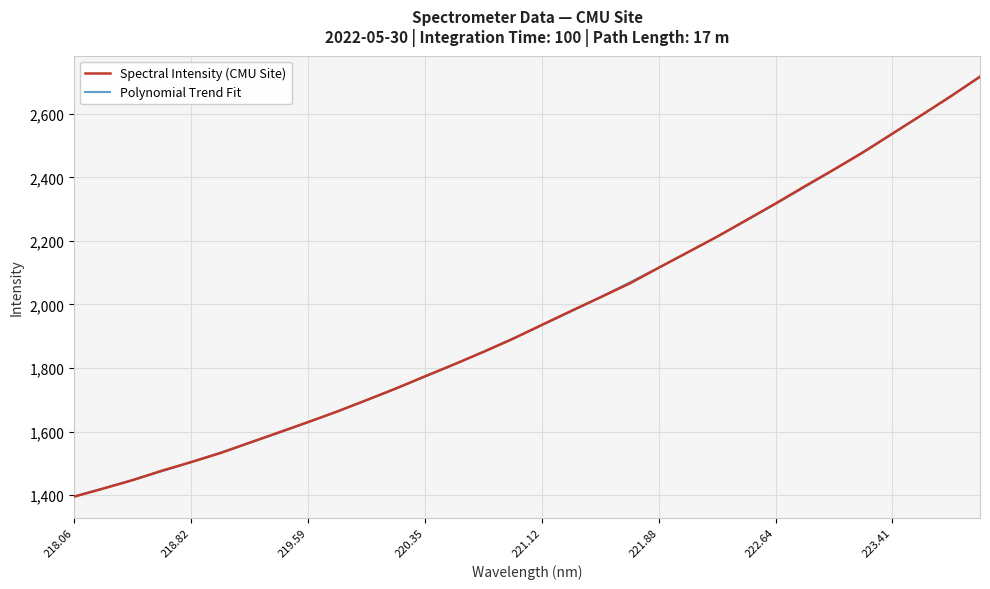

What is the difference between the maximum and second lowest values?

1296.2